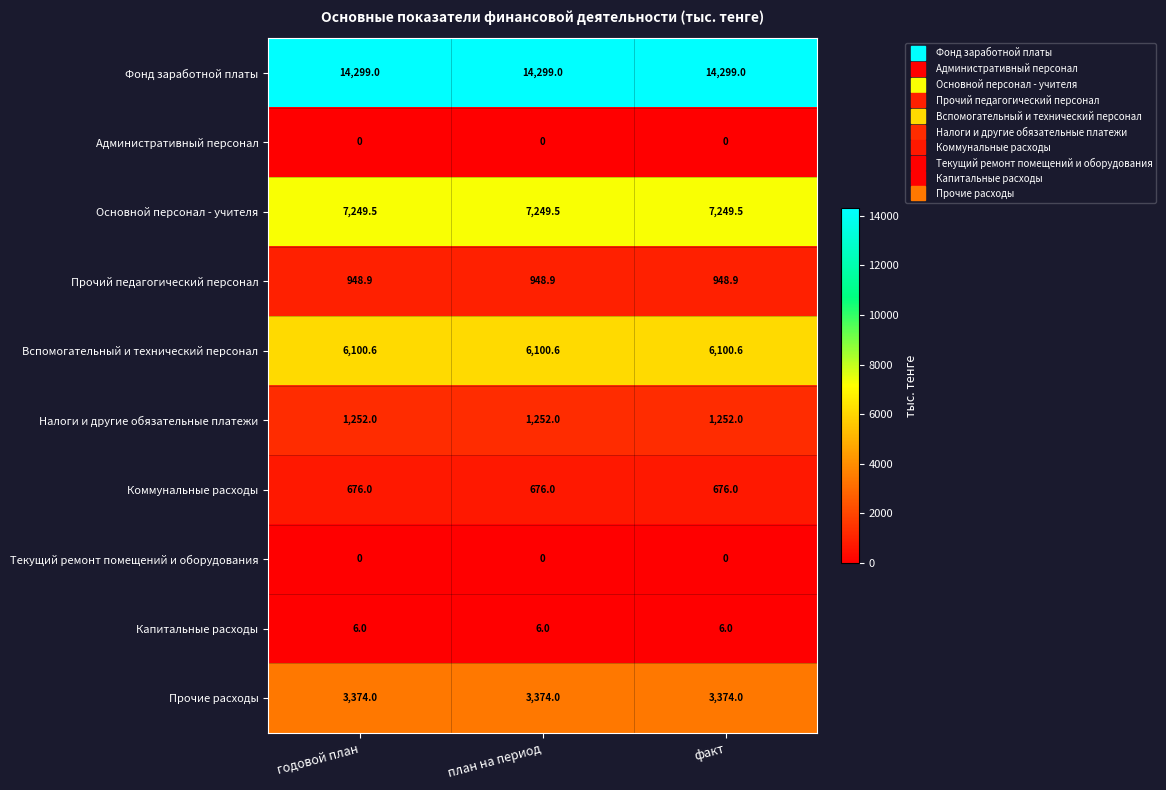

What is the maximum value for Фонд заработной платы?

14299.0